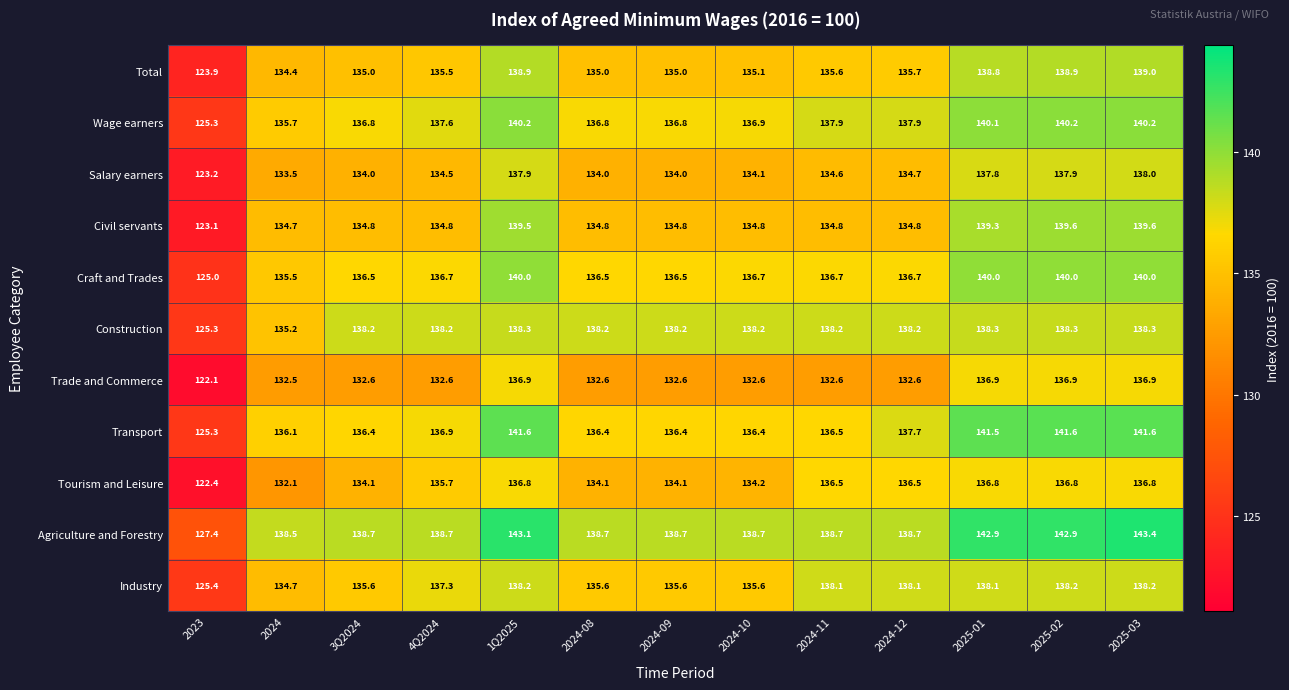

What is the average value of the Total series?

135.4